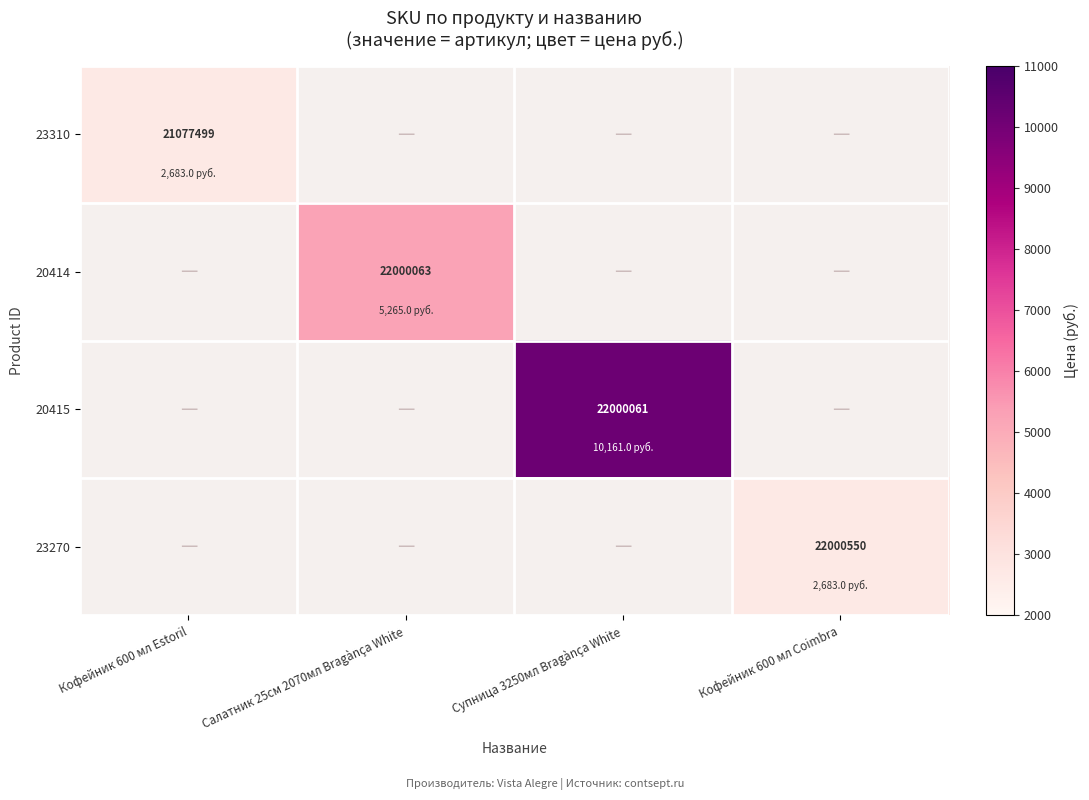

How many categories are shown in the chart?

4